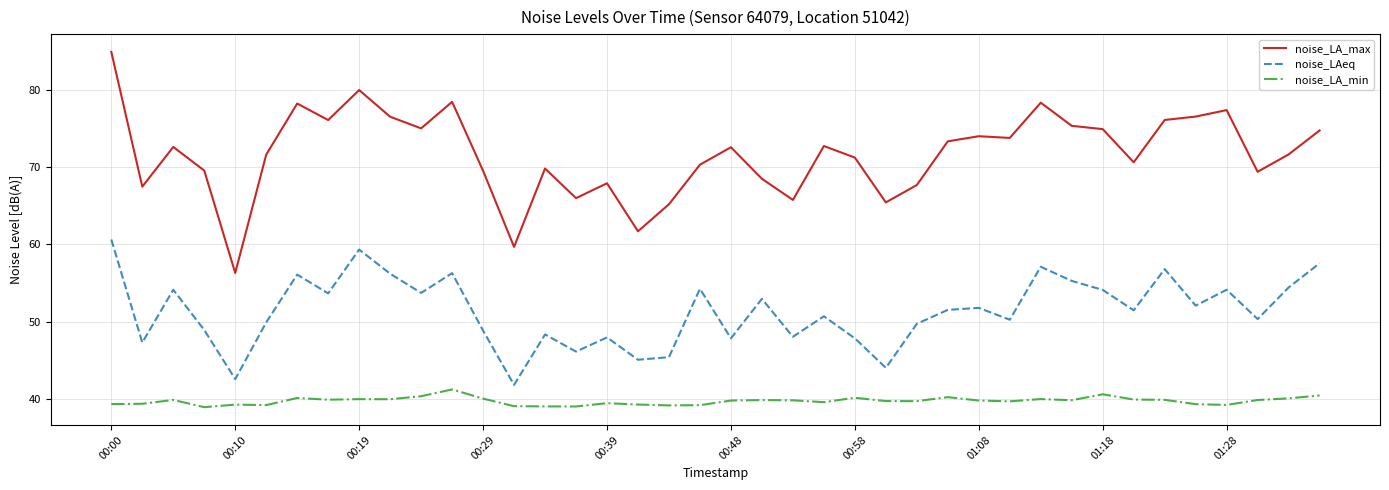

Which series has the largest total across all categories?

noise_LA_max